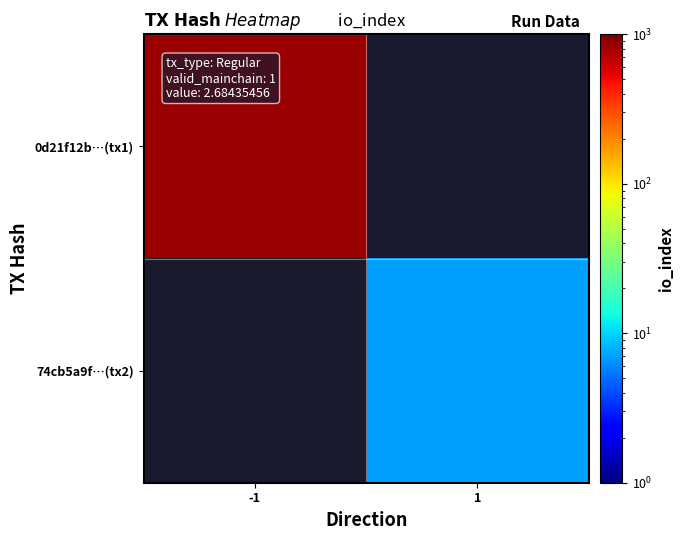

At which label does 0d21f12b…(tx1) reach its minimum?

-1